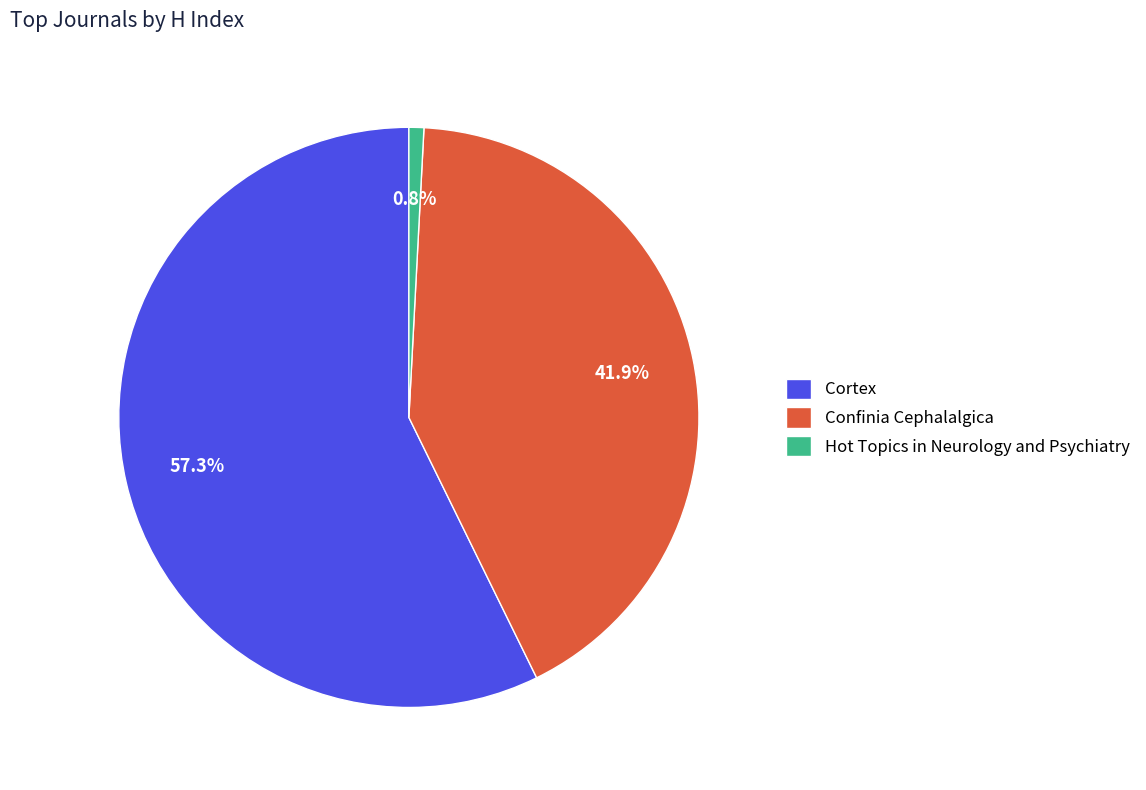

How many slices are in this pie chart?

3